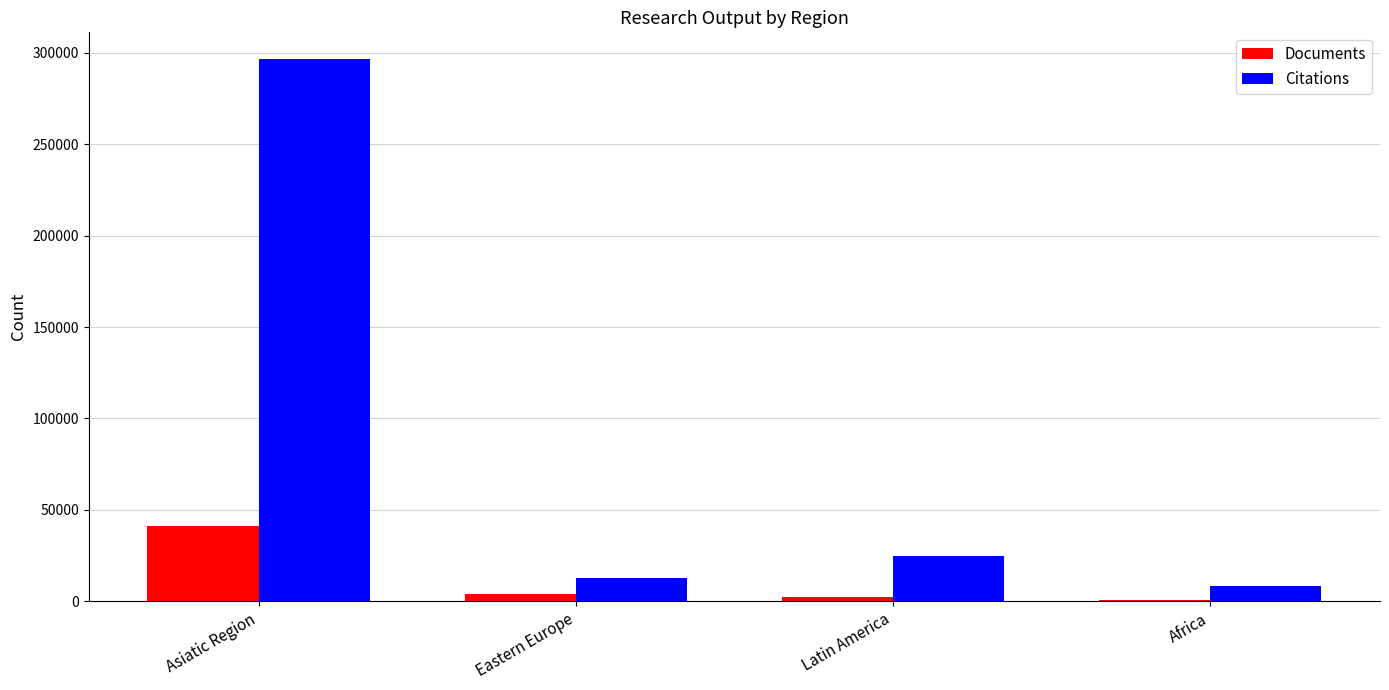

Which series has the largest total across all categories?

Citations